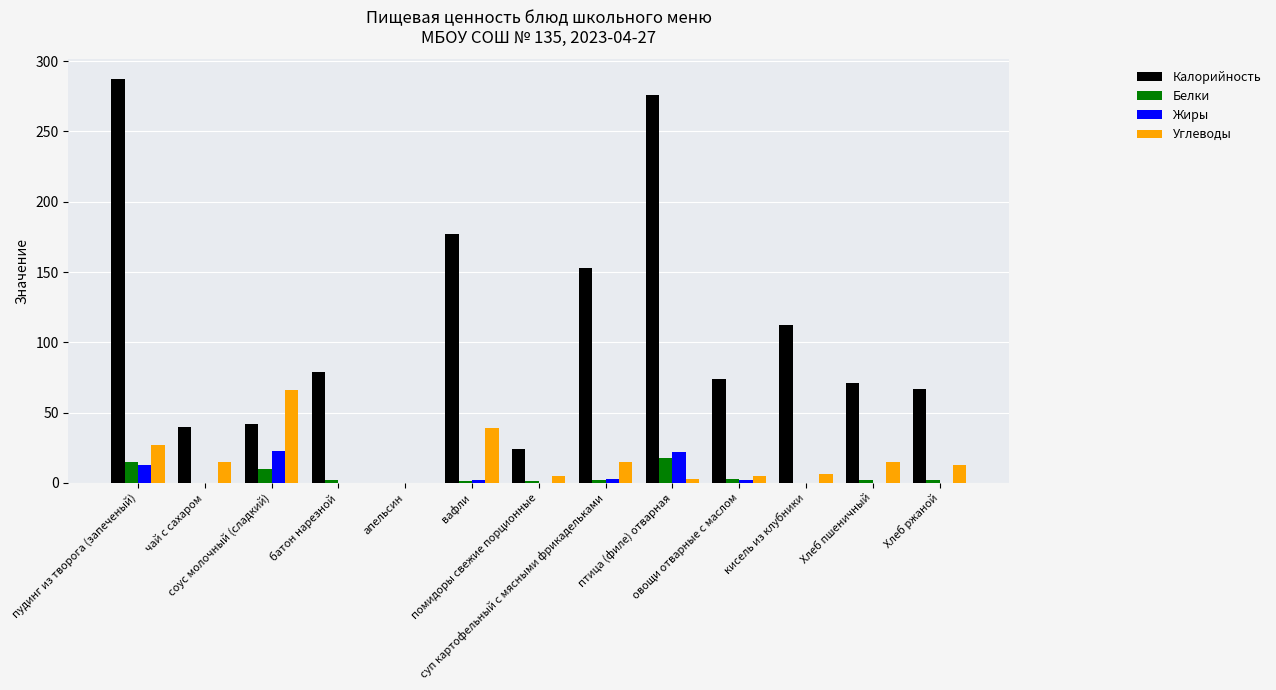

How many groups of bars are there?

13